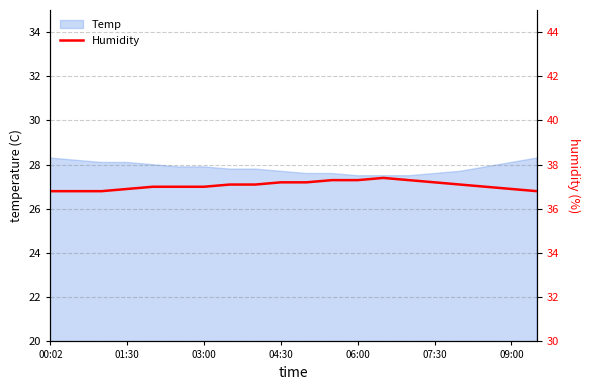

What is the value of the 12th point from the left?

37.3